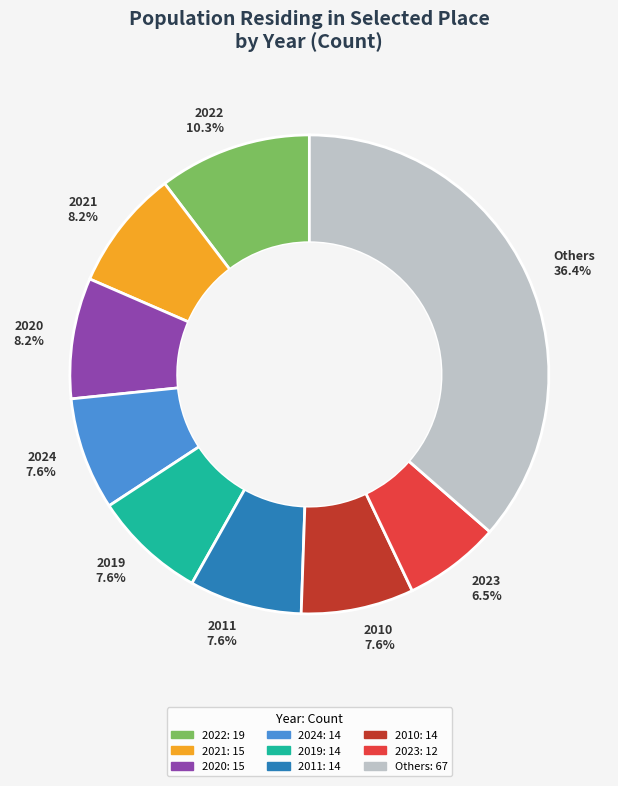

What is the smallest slice in the pie chart?

2023 6.5%